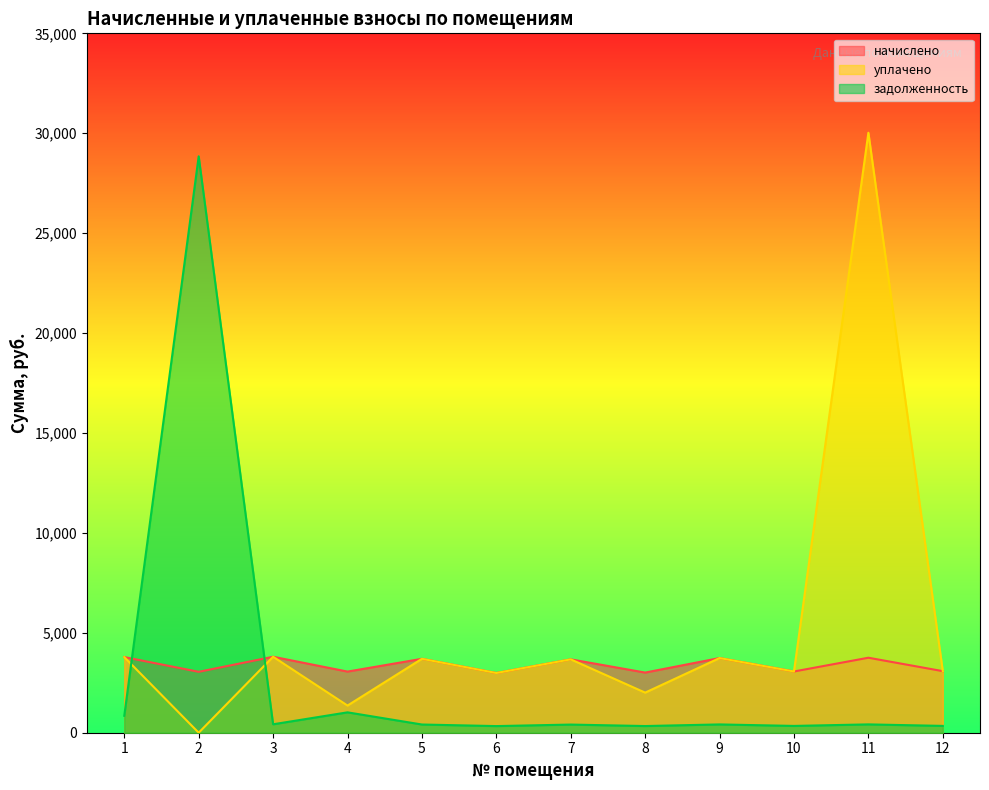

What is the greatest value displayed?

30024.7